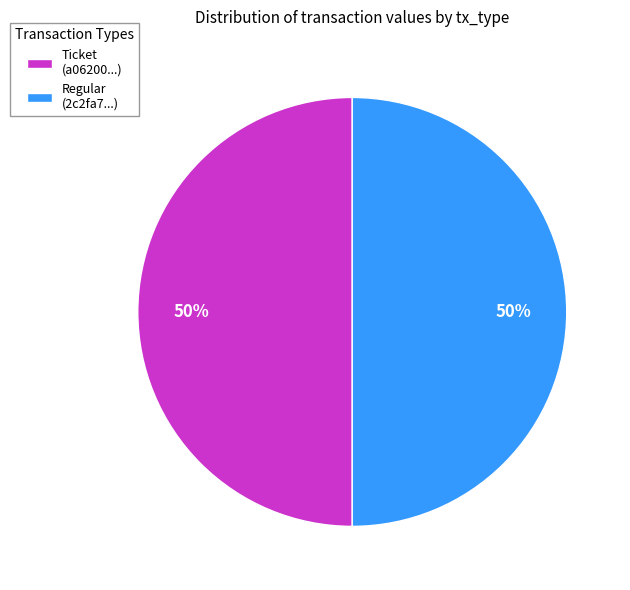

Is it true that Ticket (a06200...) is 58% of the pie?

False